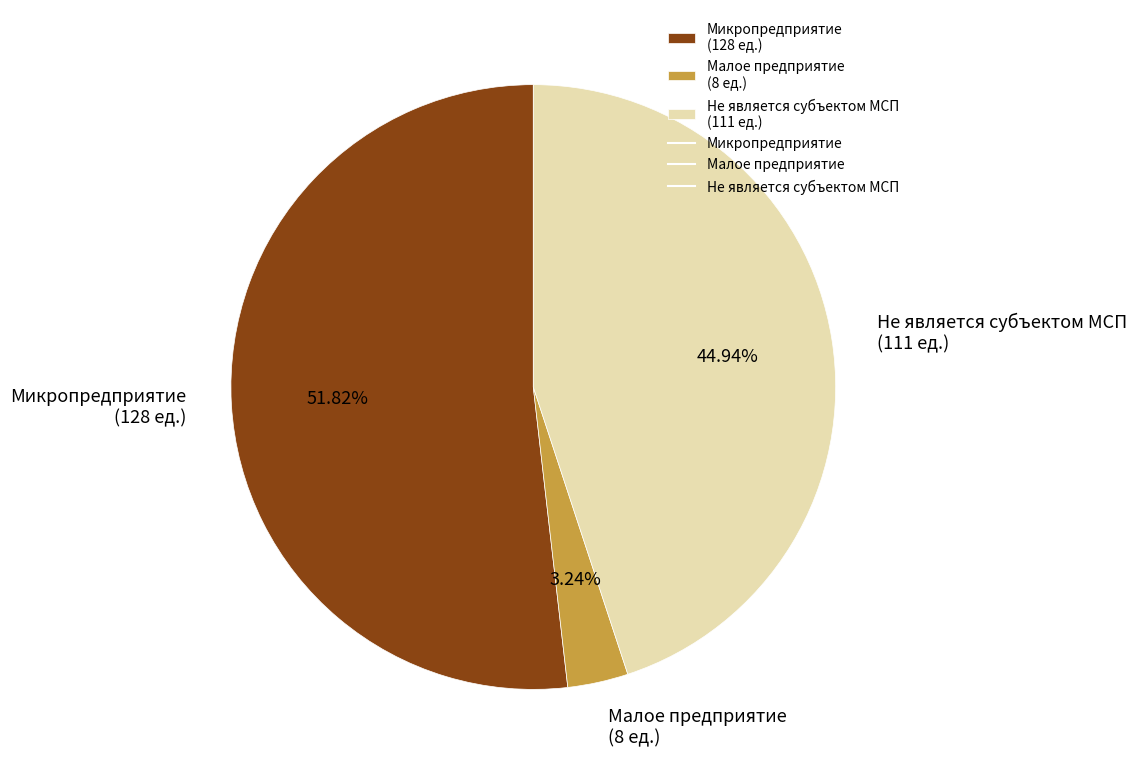

Rank the categories by value from lowest to highest.

Малое предприятие, Не является субъектом МСП, Микропредприятие